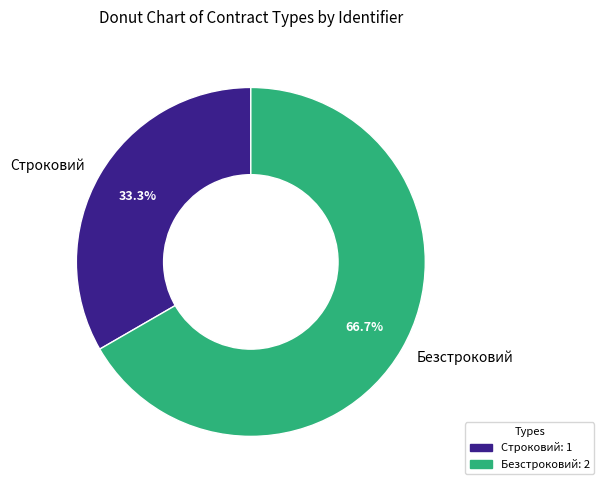

What is the smallest slice in the pie chart?

Строковий